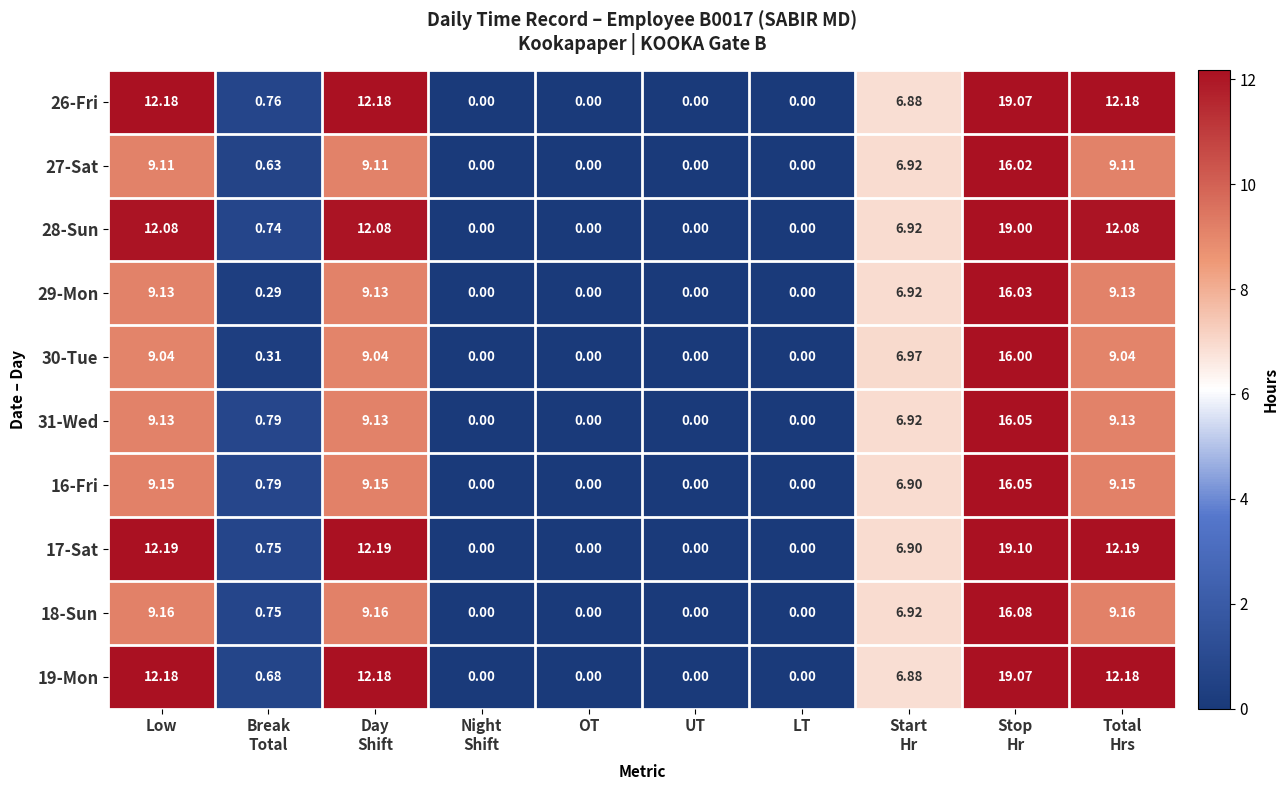

Where does the 28-Sun series first go above 6?

Low